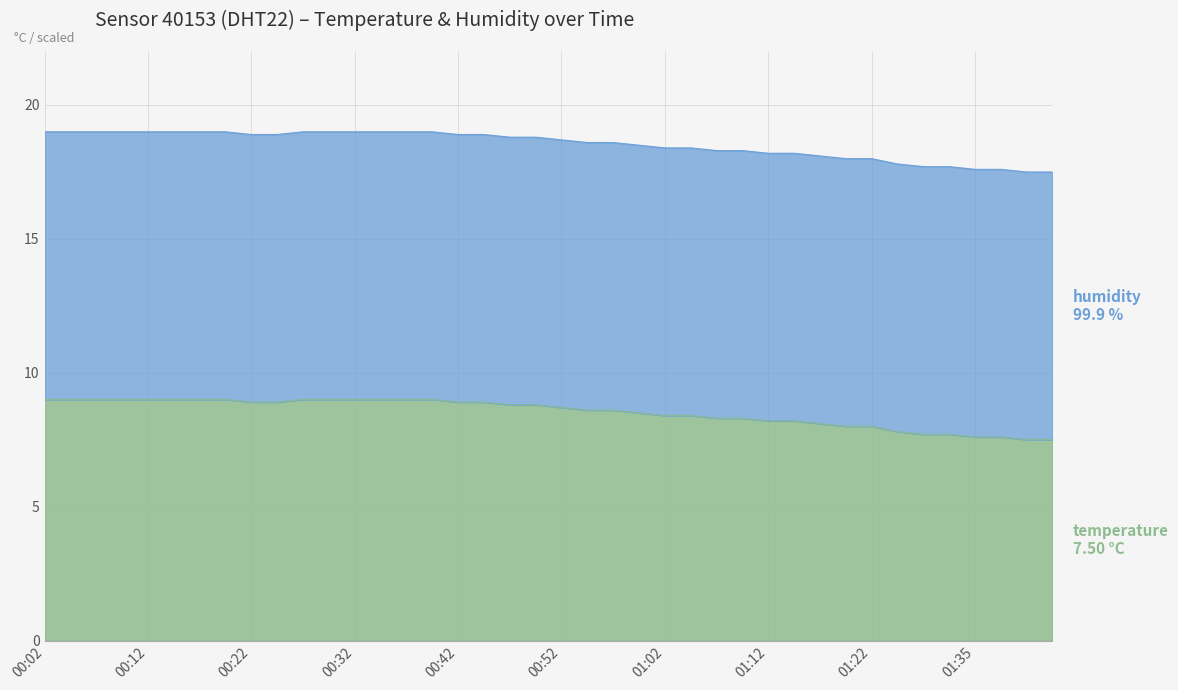

Which category has the lowest value across all series?

01:40